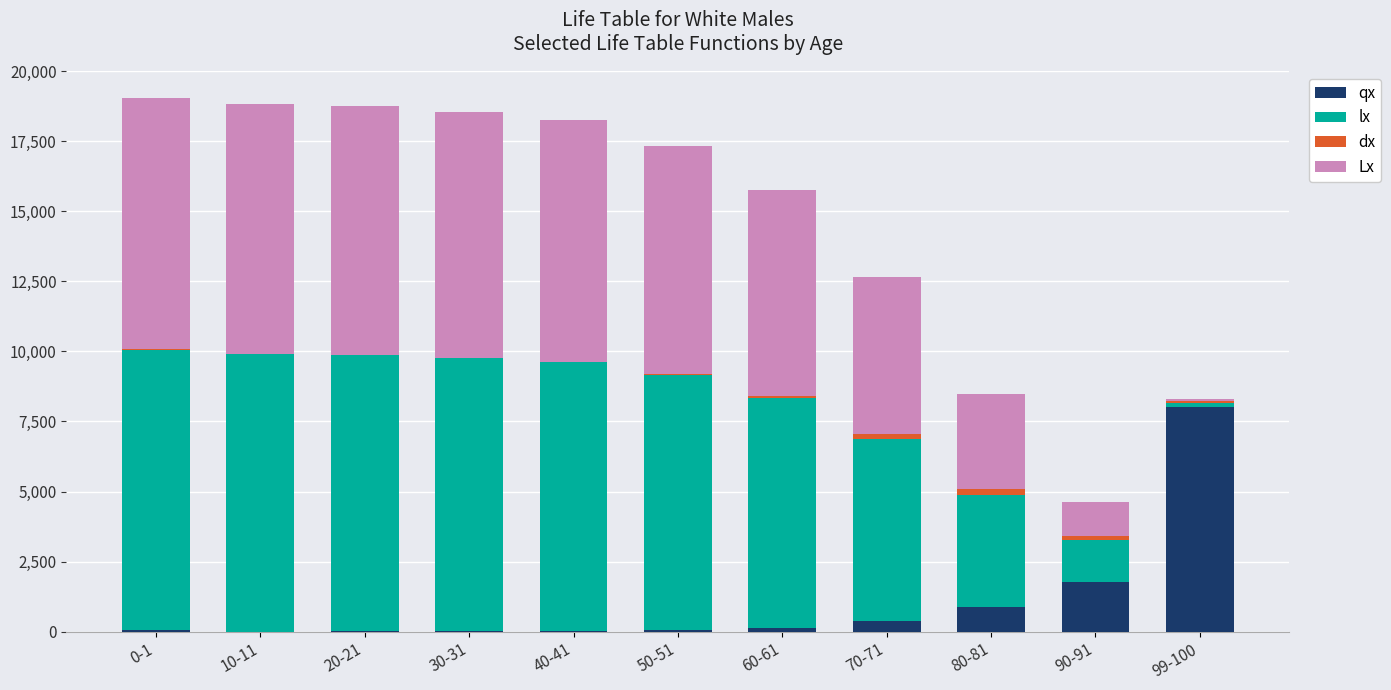

At which label does qx reach its peak?

99-100